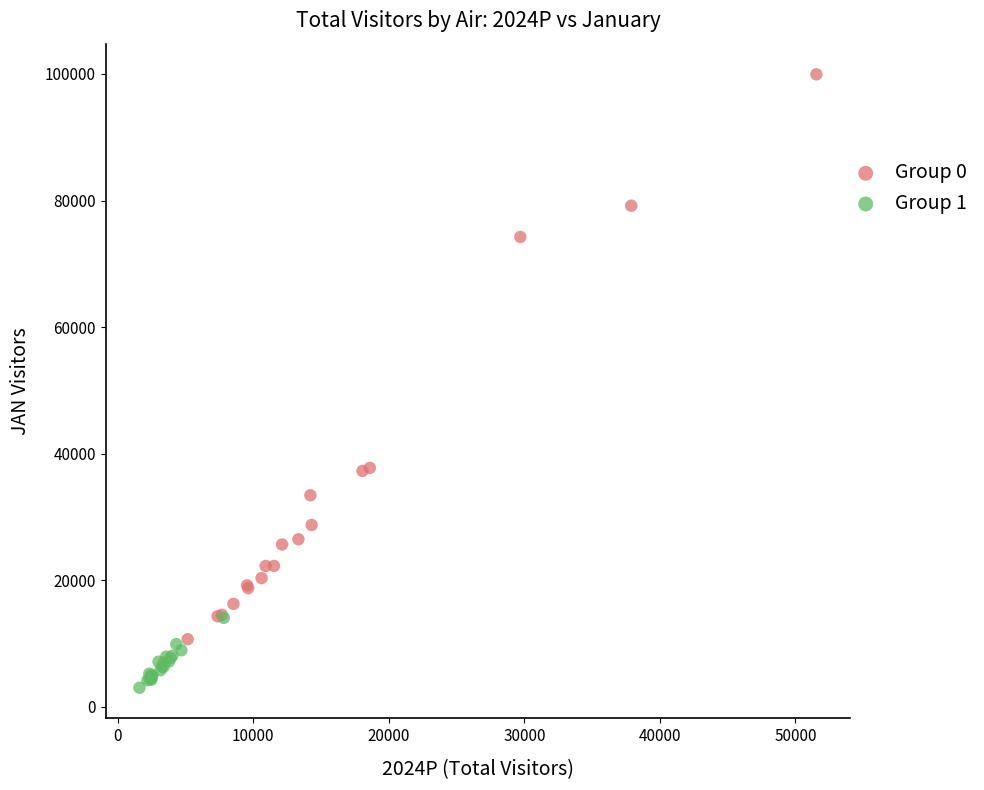

What are all the series names shown in the legend?

Group 0, Group 1